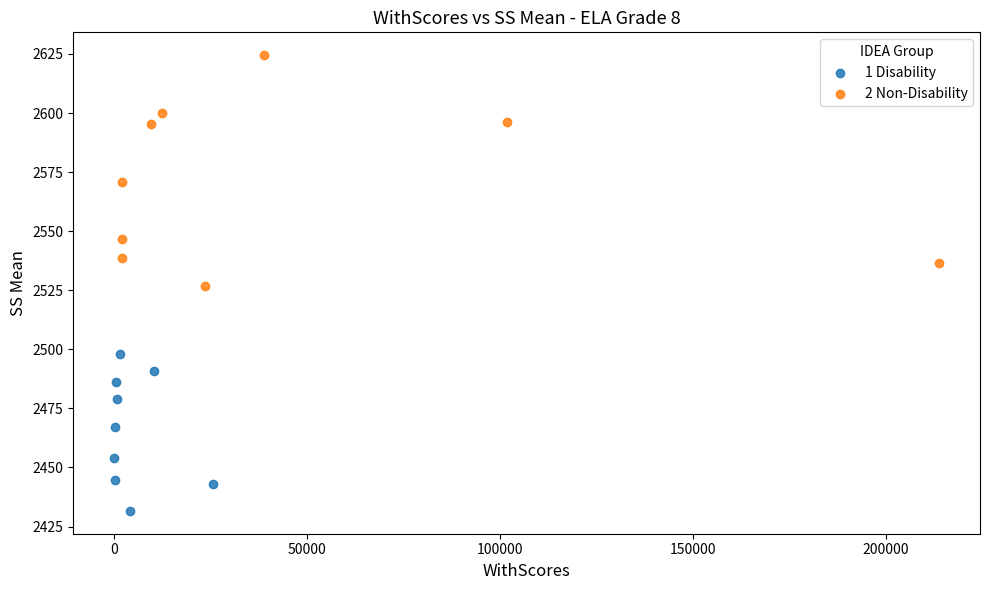

Which series contains the highest Y value?

2 Non-Disability